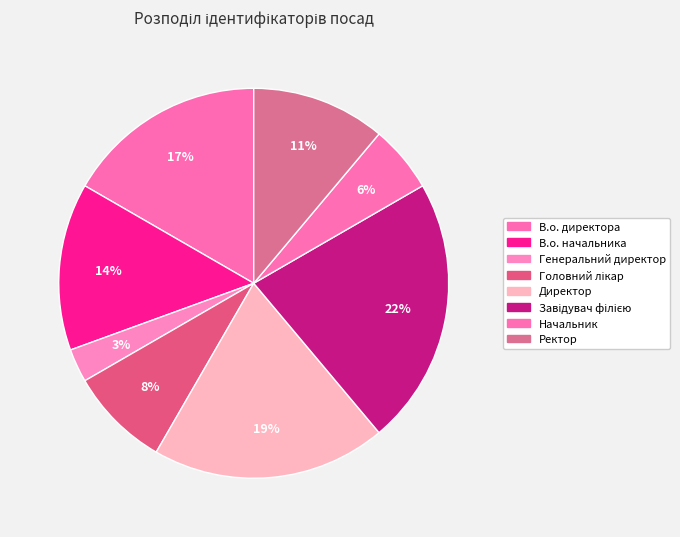

Rank the categories by value from highest to lowest.

Завідувач філією, Директор, В.о. директора, В.о. начальника, Ректор, Головний лікар, Начальник, Генеральний директор